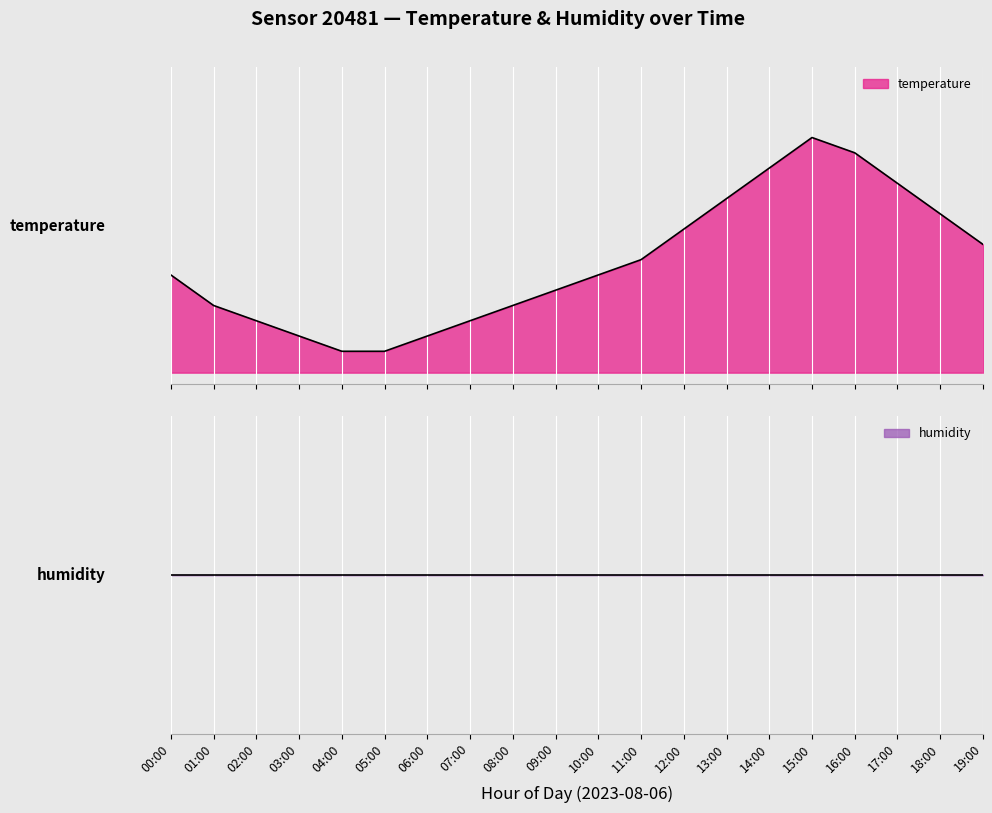

What position from the right is 00:00?

20